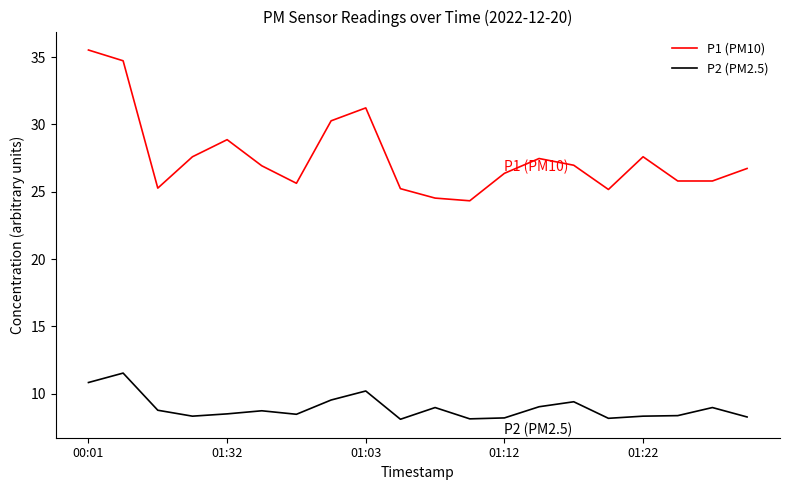

What is the maximum value for P1 (PM10)?

35.5